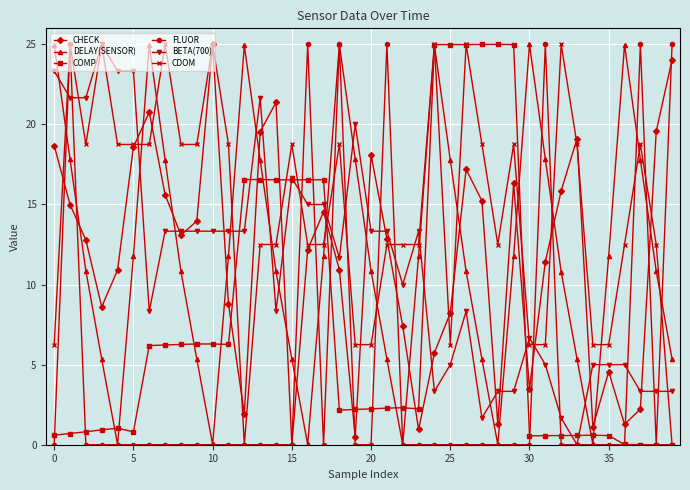

What is the maximum value for CHECK?

25.0